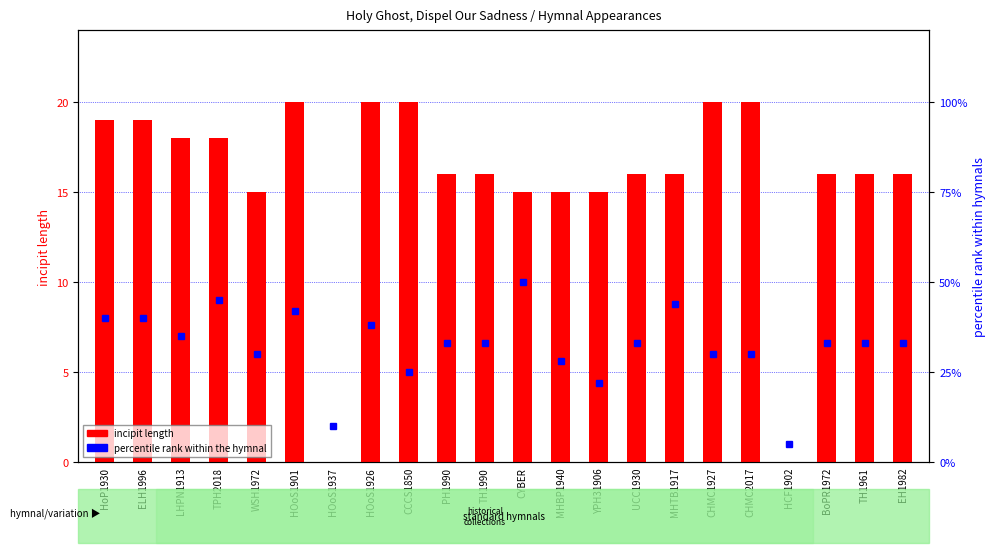

What is the label of the 20th bar from the left?

BoPR1972